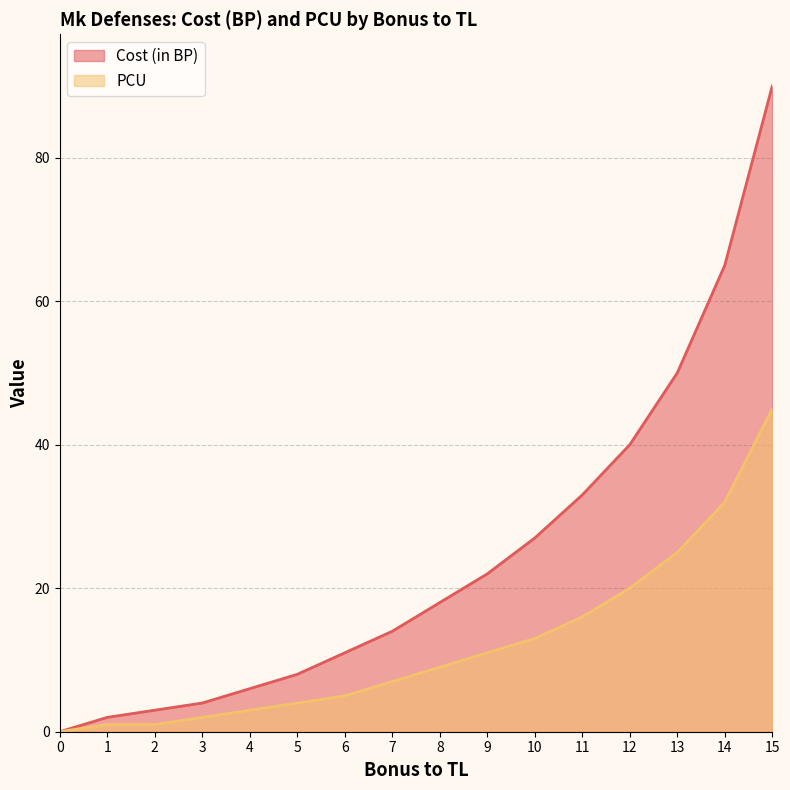

What is the average value of the Cost (in BP) series?

25